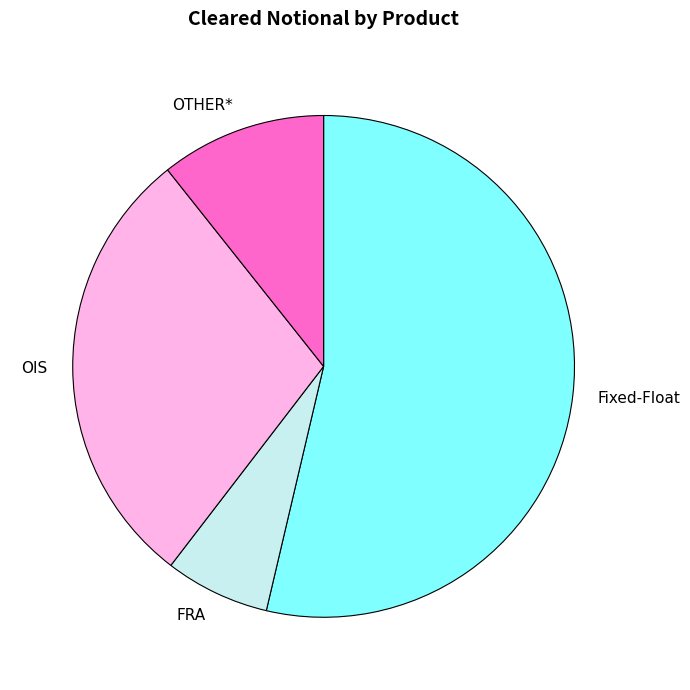

How many slices are in this pie chart?

4